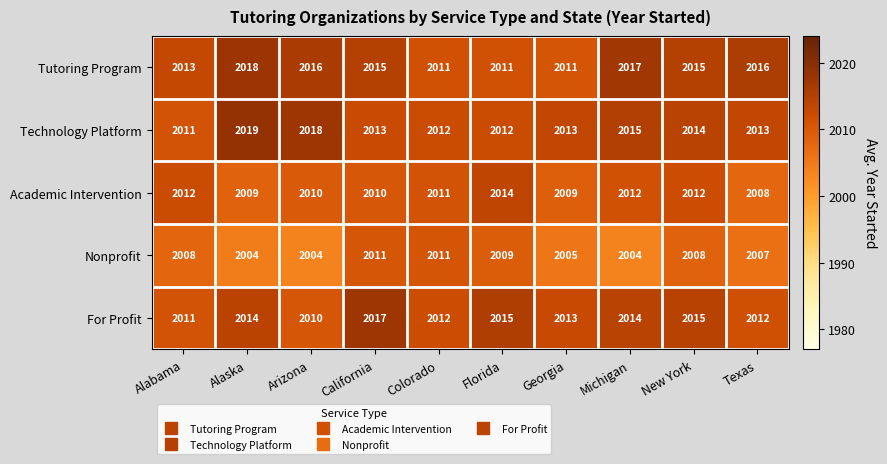

The value of Academic Intervention at Michigan is 2012. True or false?

True